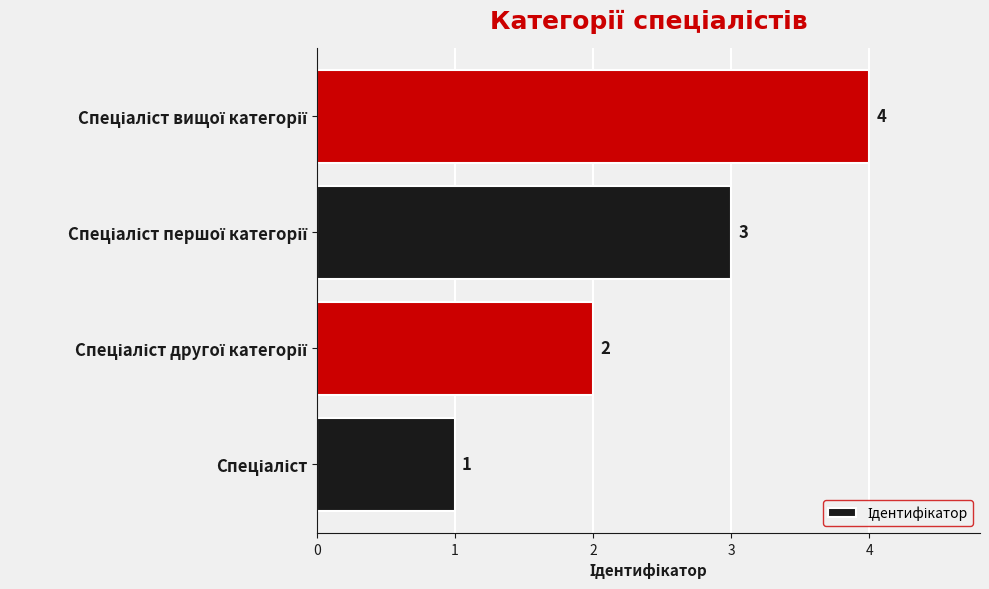

Are the bars horizontal?

Yes